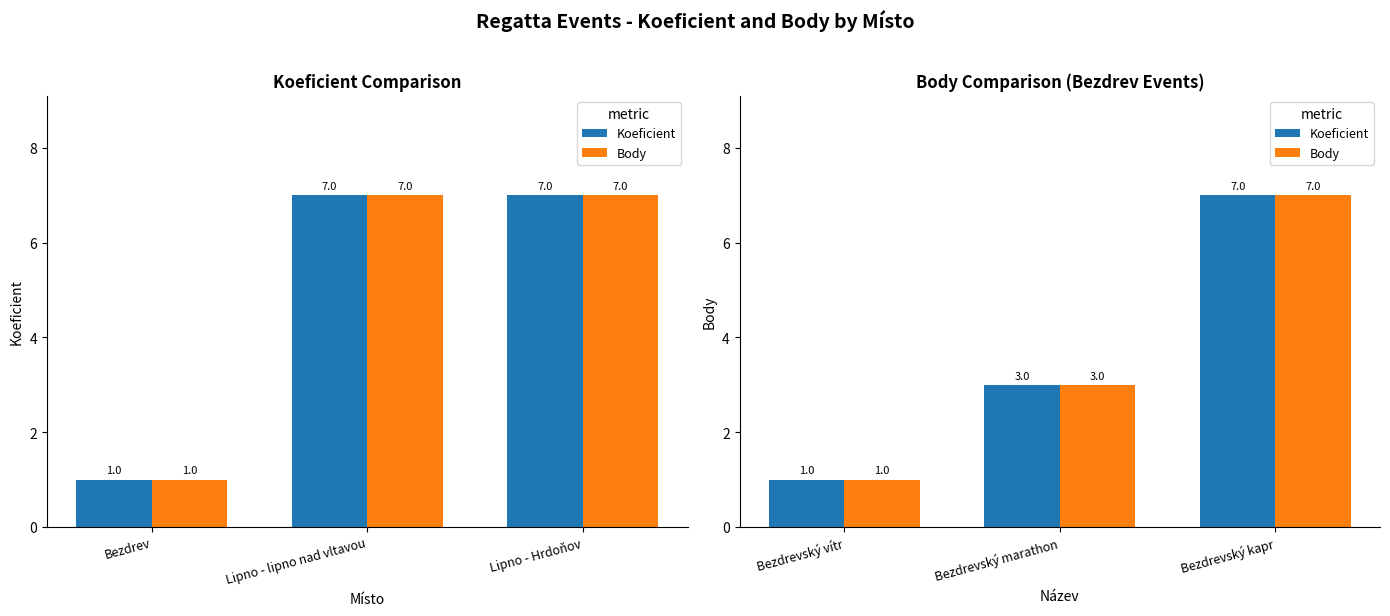

Rank the categories by Body value from lowest to highest.

Bezdrevský vítr, Bezdrevský marathon, Bezdrevský kapr